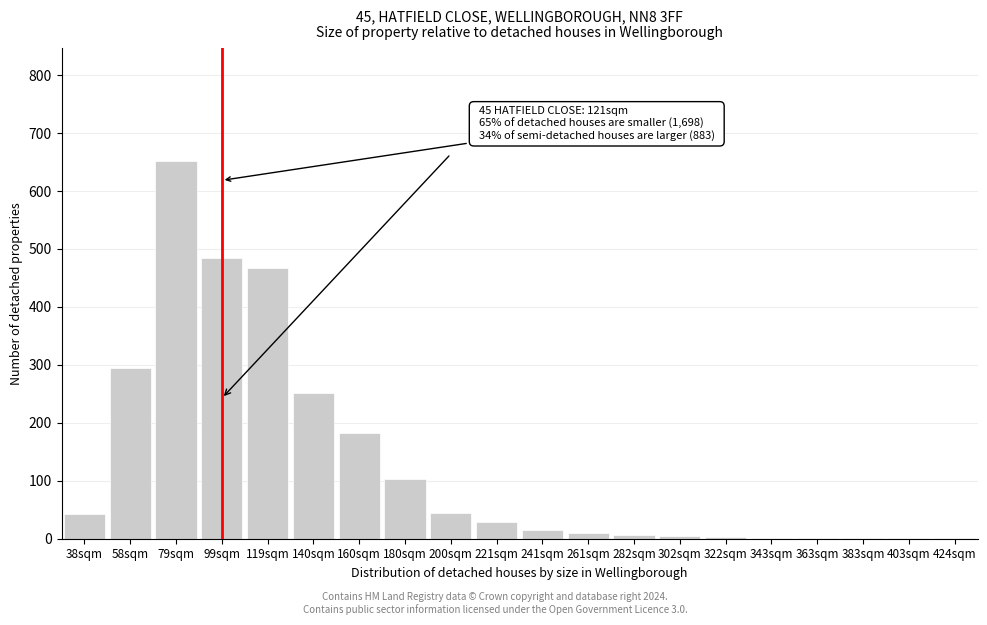

The chart shows a value of 5 at 302sqm. True or false?

True